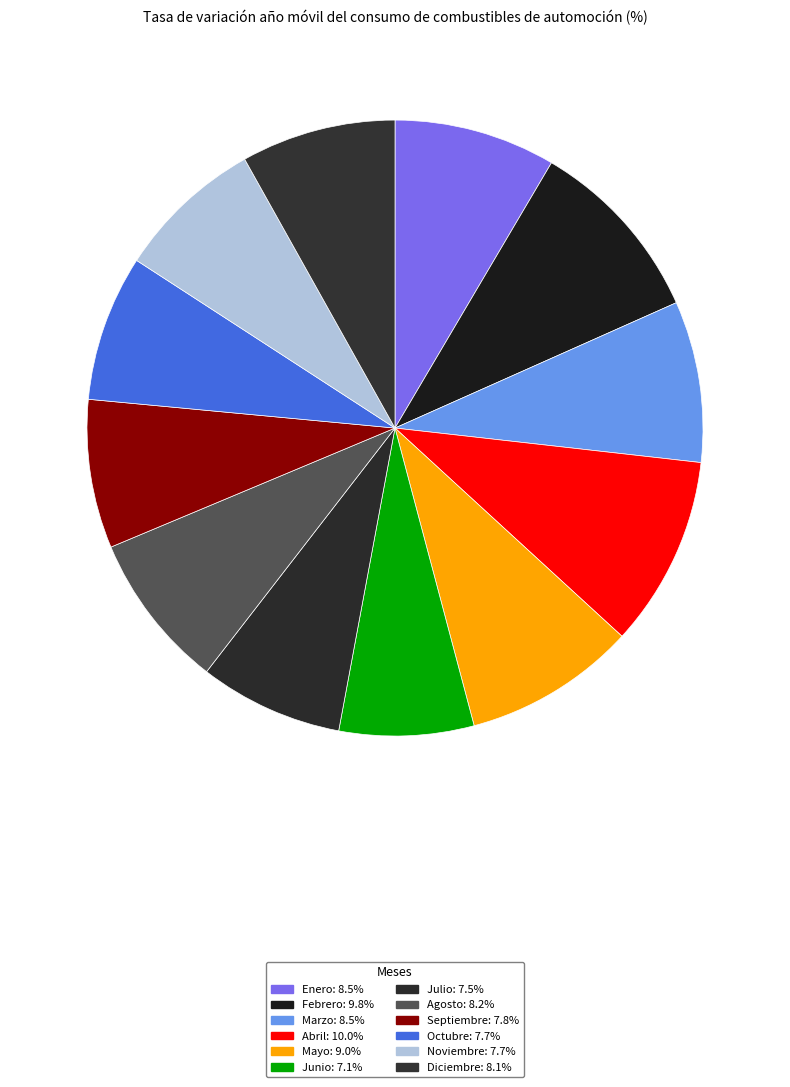

What is the largest slice in the pie chart?

Abril